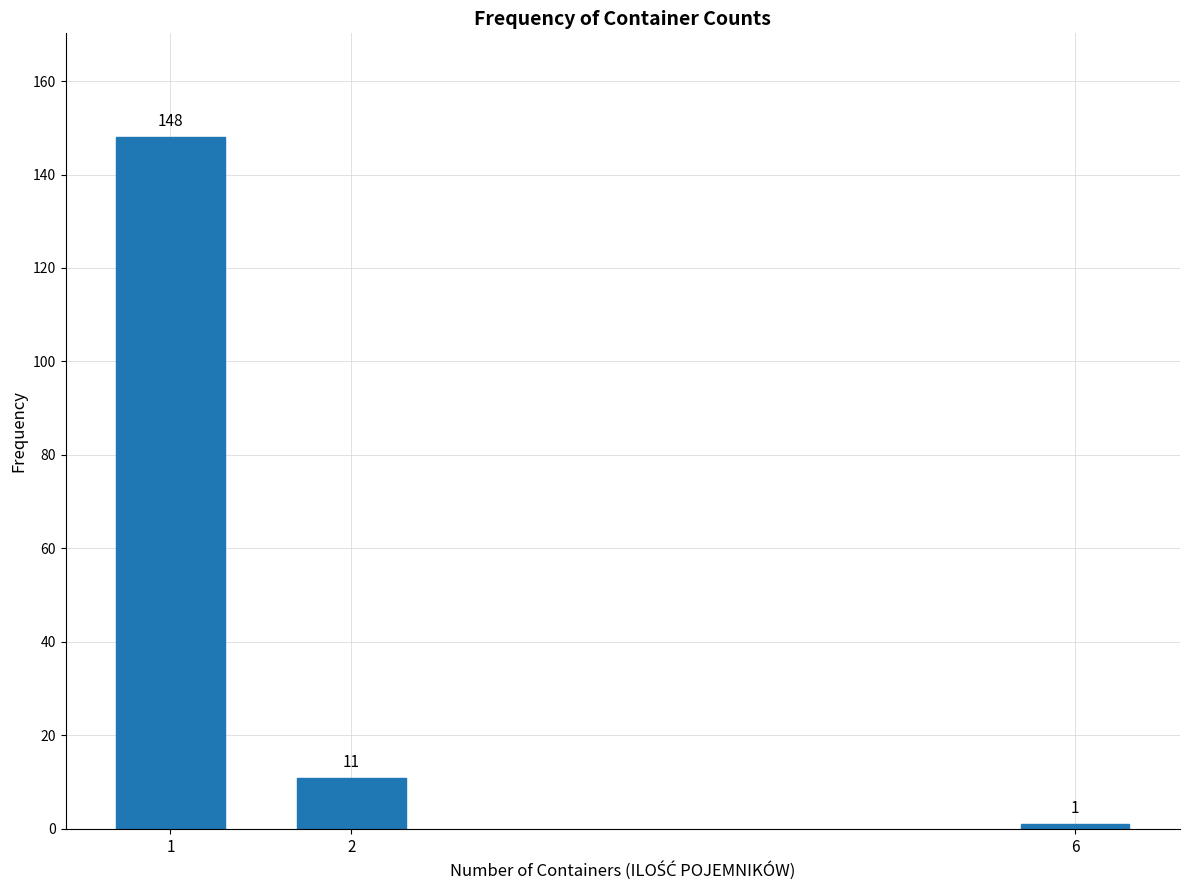

Reading left to right, what are all the values shown in this chart?

1=148	2=11	6=1